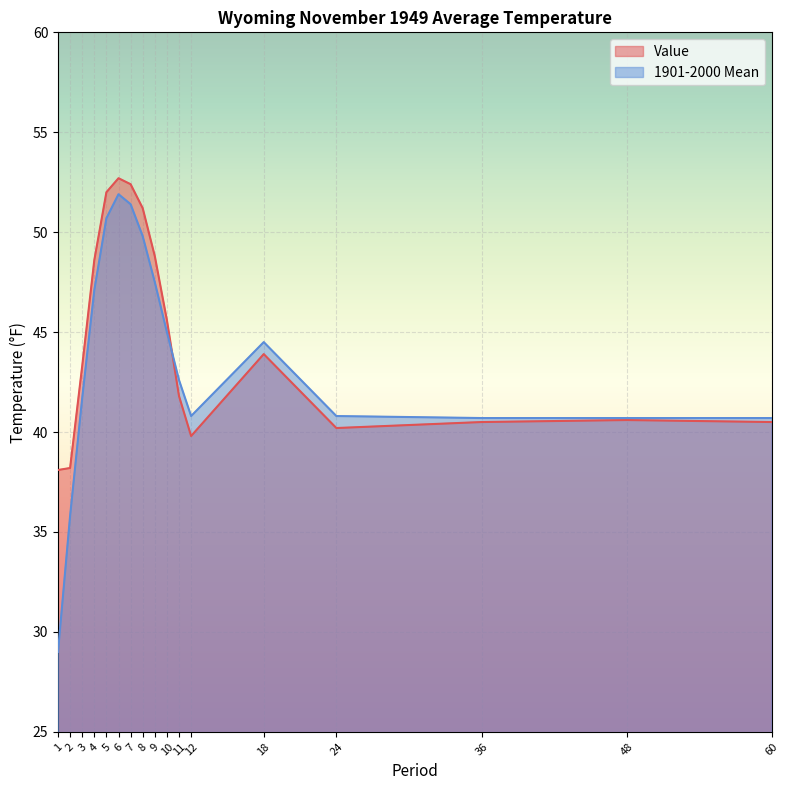

How many intersections are there between 1901-2000 Mean and Value?

1